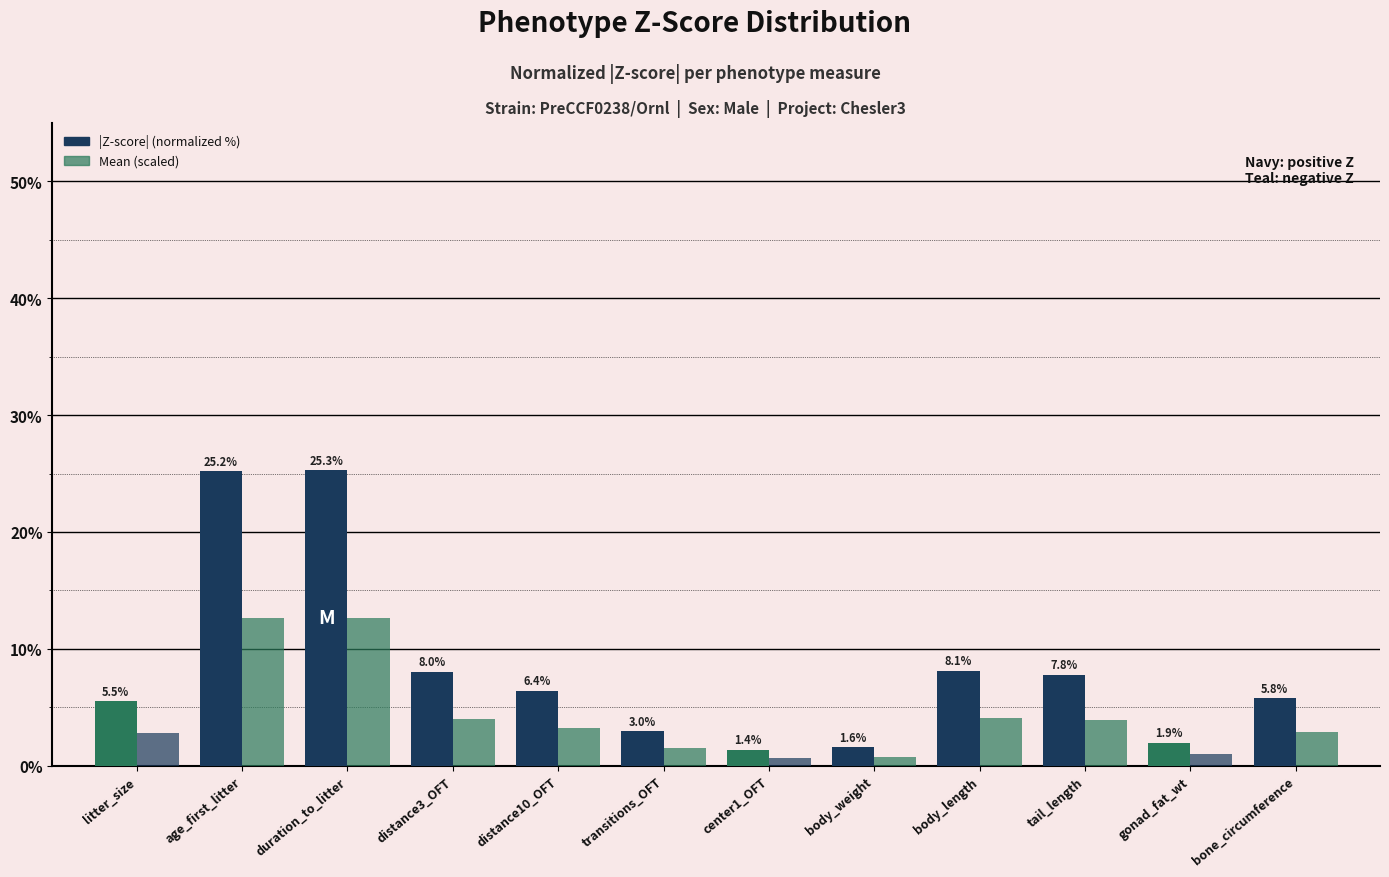

Count the number of data series in this chart.

2